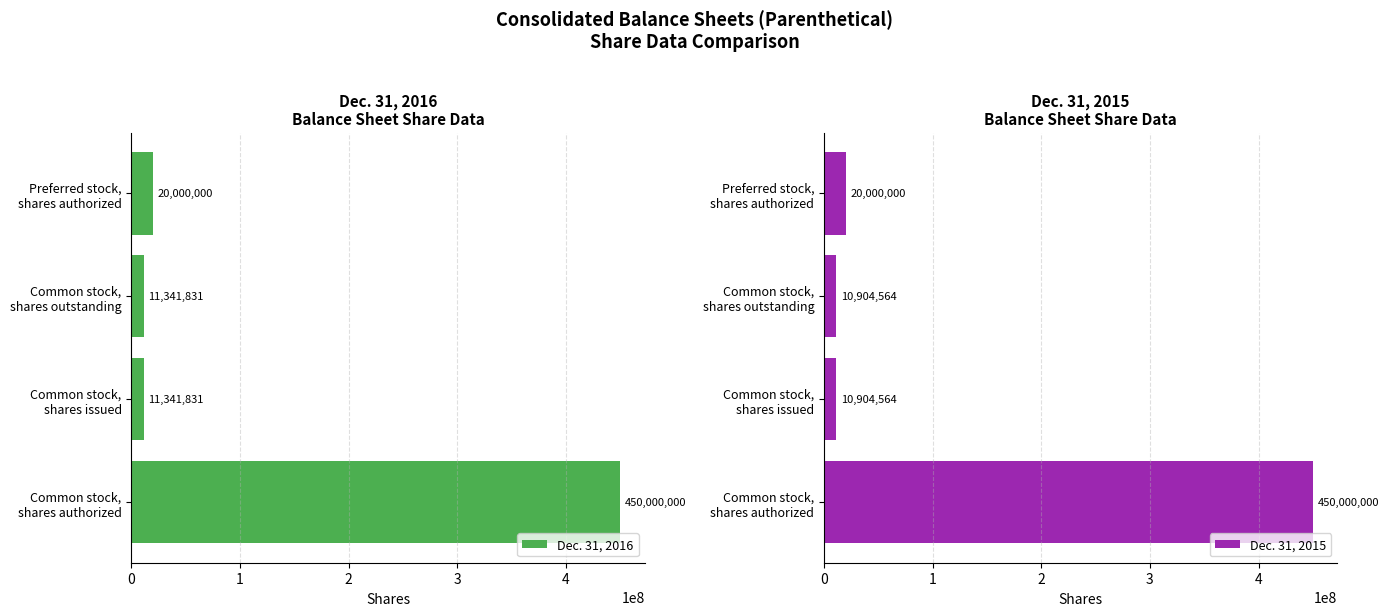

What is the sum of all Dec. 31, 2015 values?

491809128